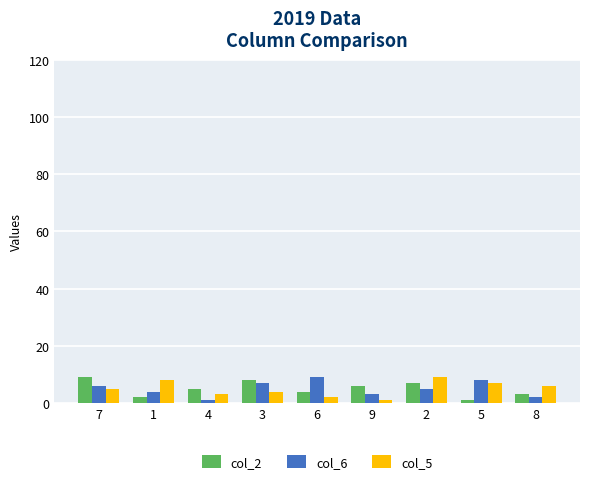

The col_2 series shows 6 at 9. True or false?

True